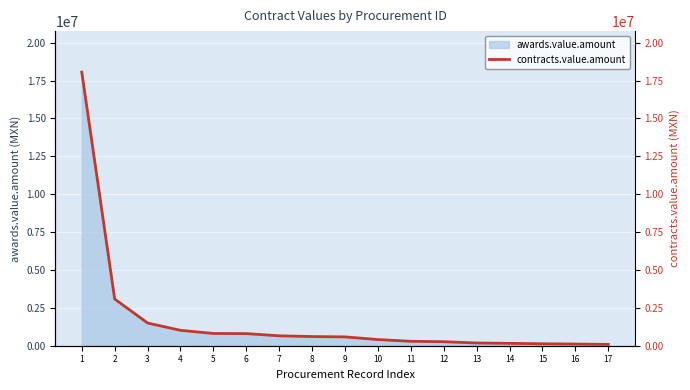

What is the value of the 9th point from the left?

583211.6